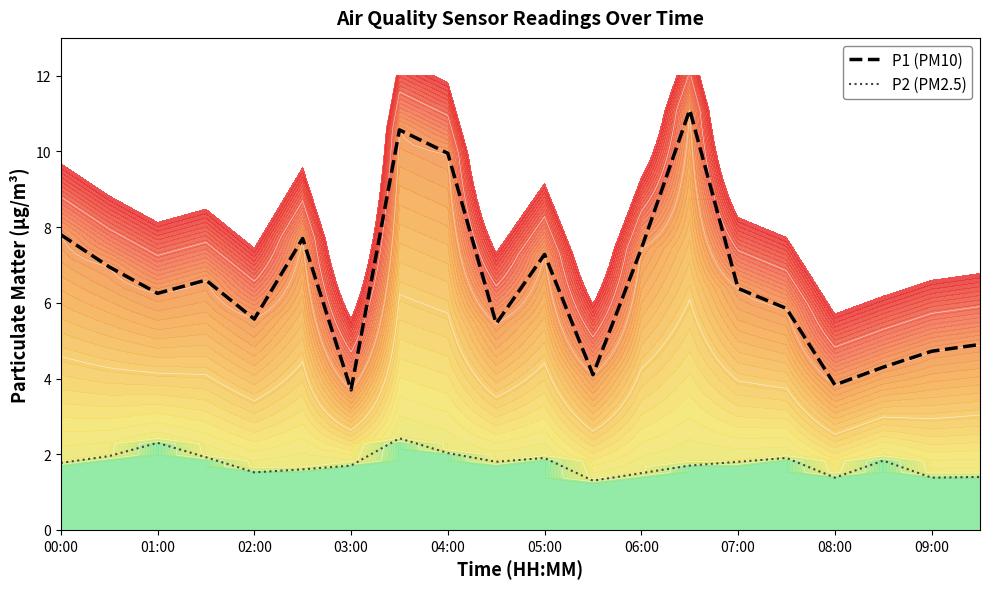

What is the lowest value of the P1 (PM10) series?

3.7